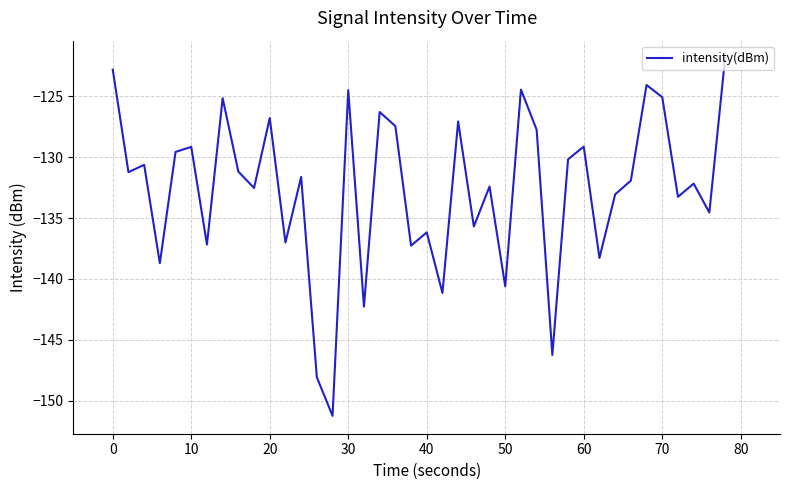

What is the average value?

-132.6